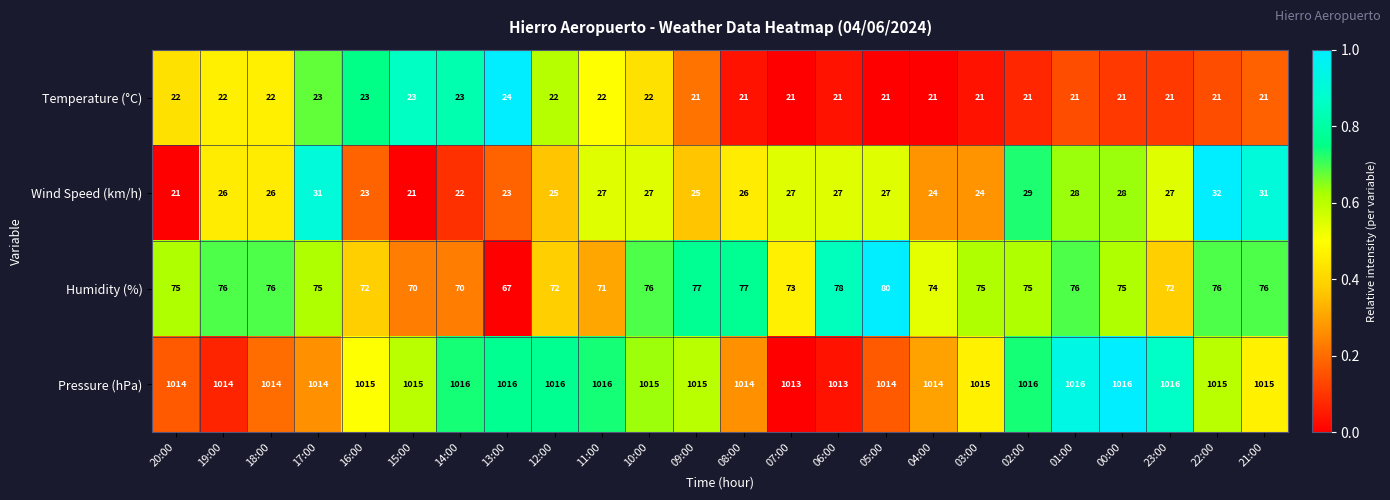

Rank the series at 23:00 from lowest to highest value.

Temperature (°C), Wind Speed (km/h), Humidity (%), Pressure (hPa)